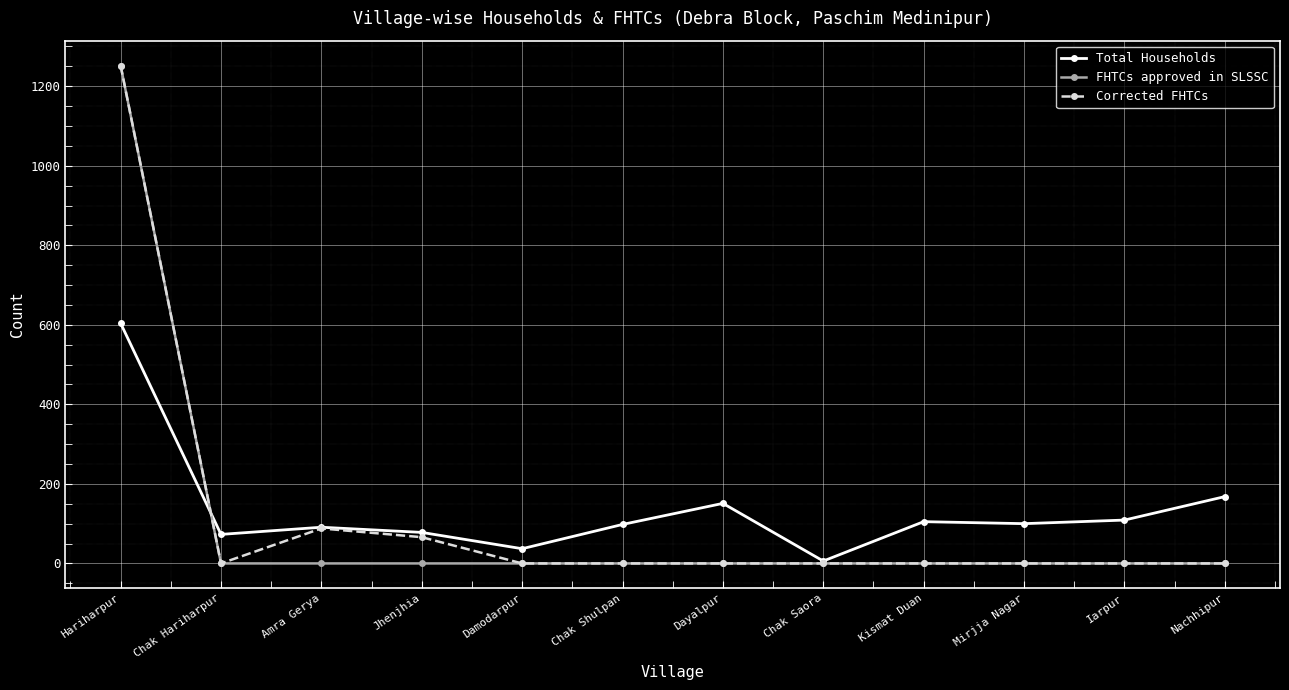

Is it true that FHTCs approved in SLSSC equals 0 at Dayalpur?

True